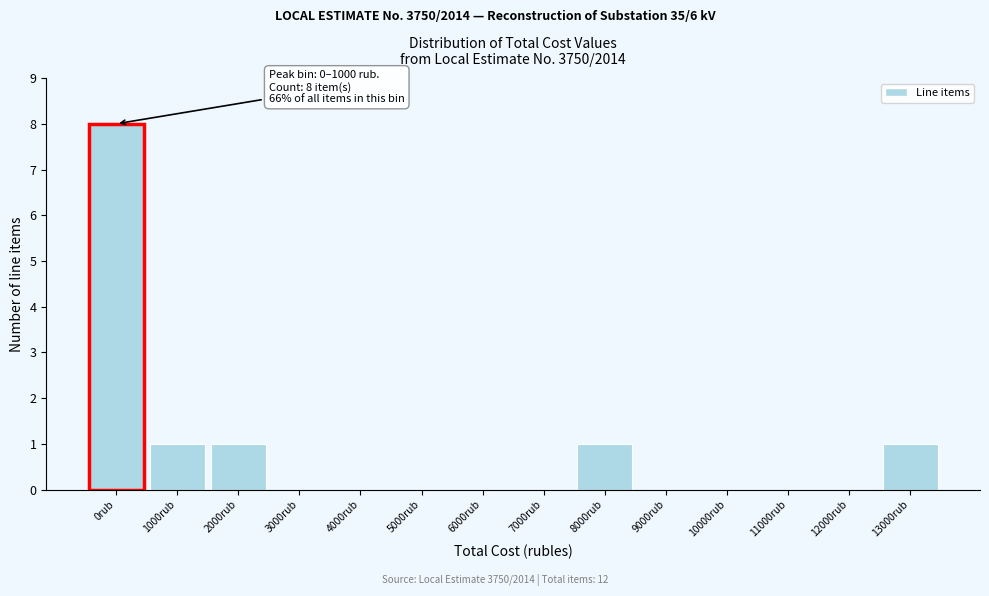

Reading left to right, list all the values displayed in this chart.

0rub=8	1000rub=1	2000rub=1	3000rub=0	4000rub=0	5000rub=0	6000rub=0	7000rub=0	8000rub=1	9000rub=0	10000rub=0	11000rub=0	12000rub=0	13000rub=1